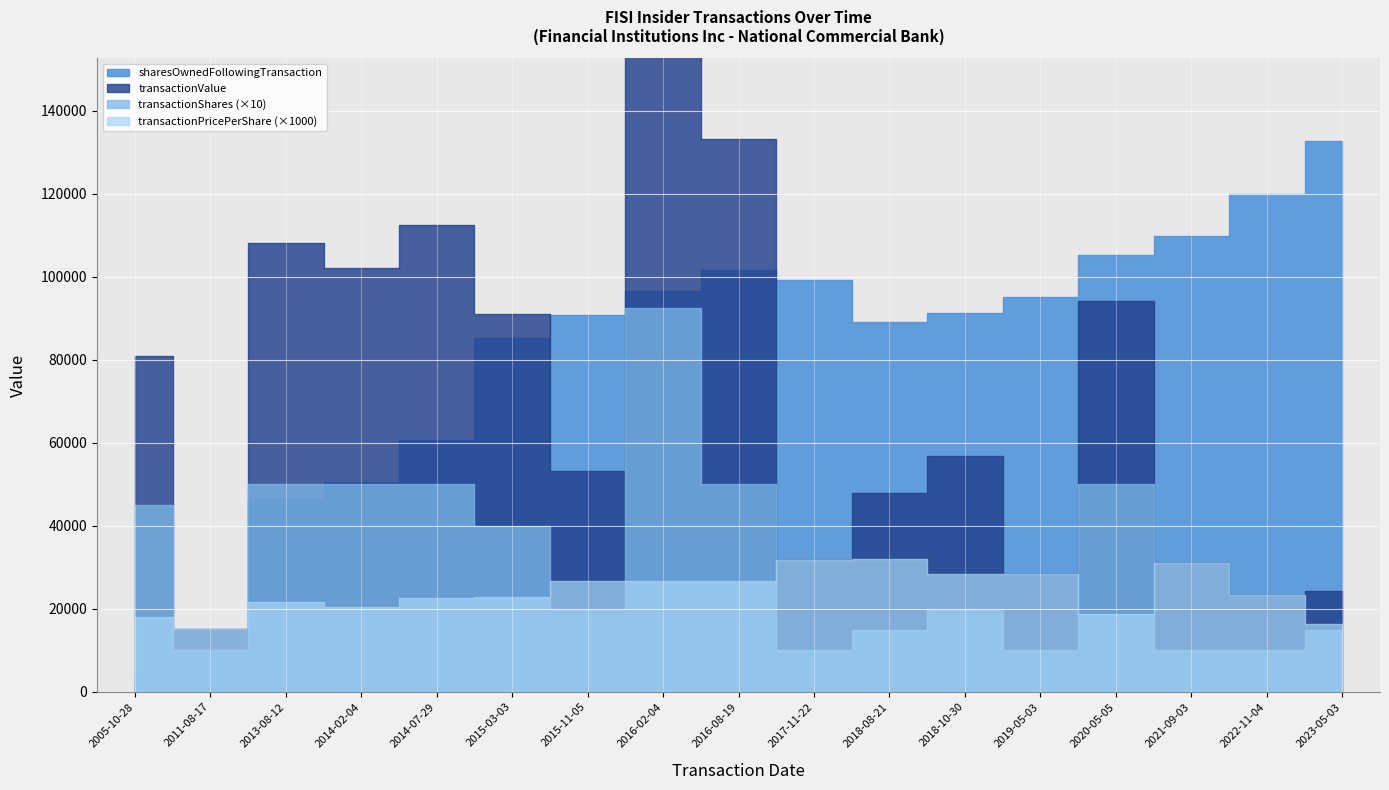

How many values in the transactionValue series are below 56880?

8